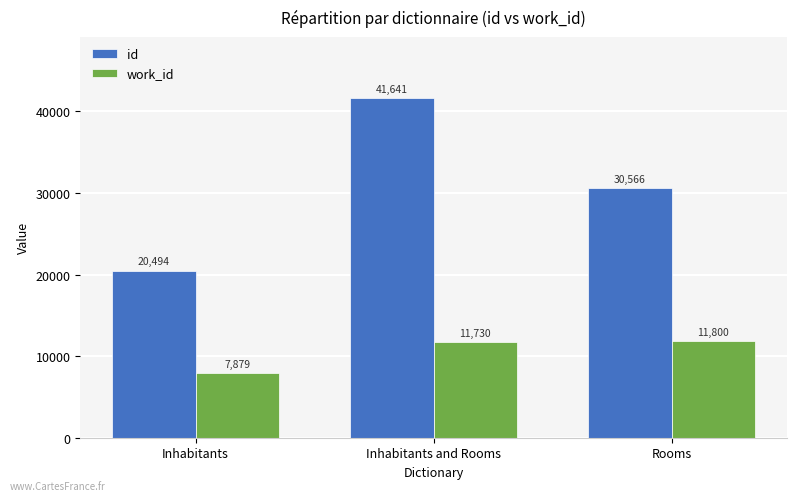

How many bars are there in total?

6